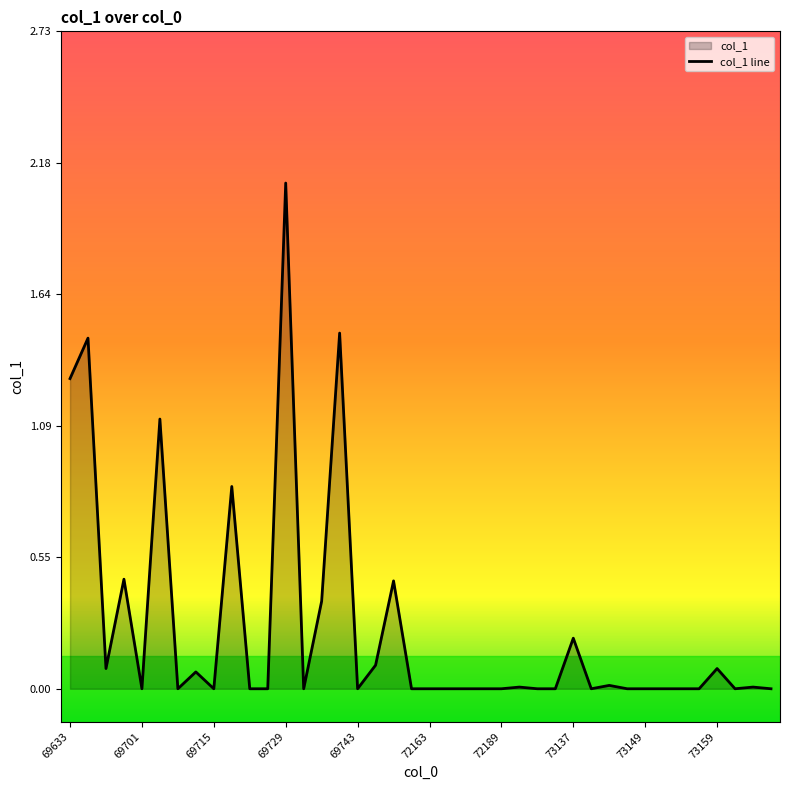

What is the difference between the maximum and minimum values?

2.1